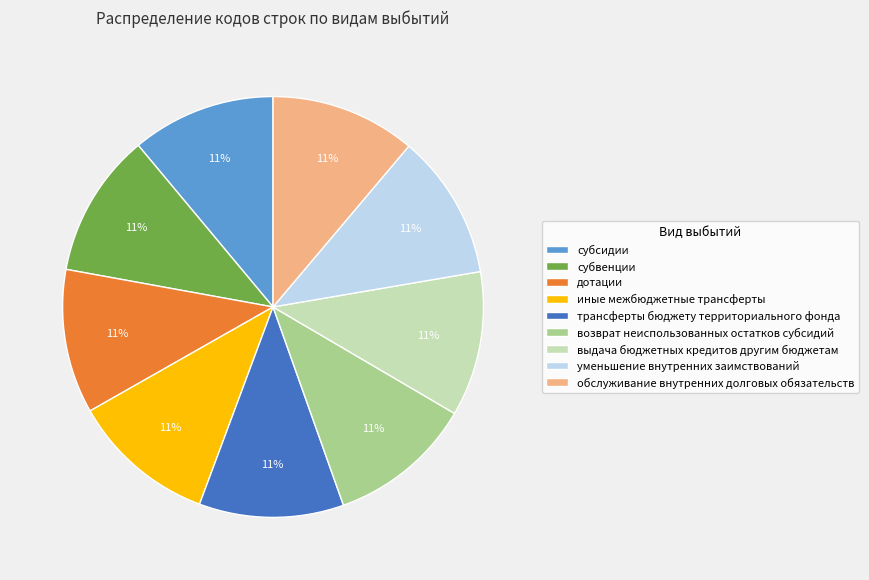

How many segments does this pie chart have?

9